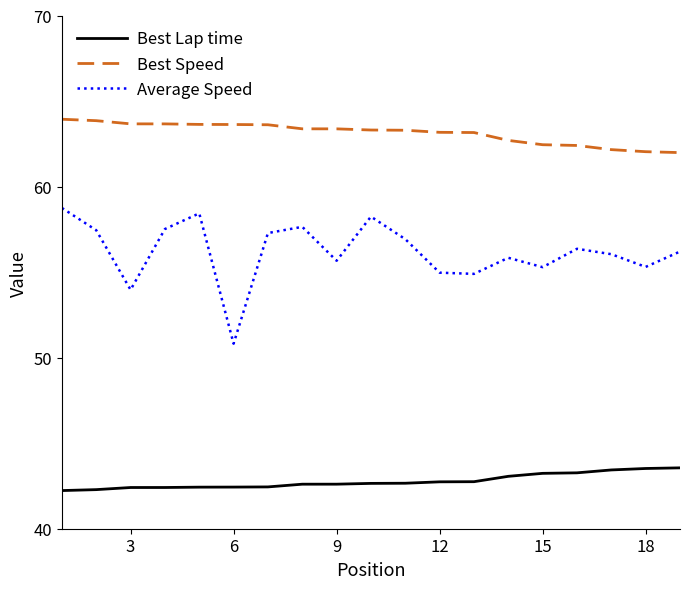

What is the maximum value for Best Speed?

63.9